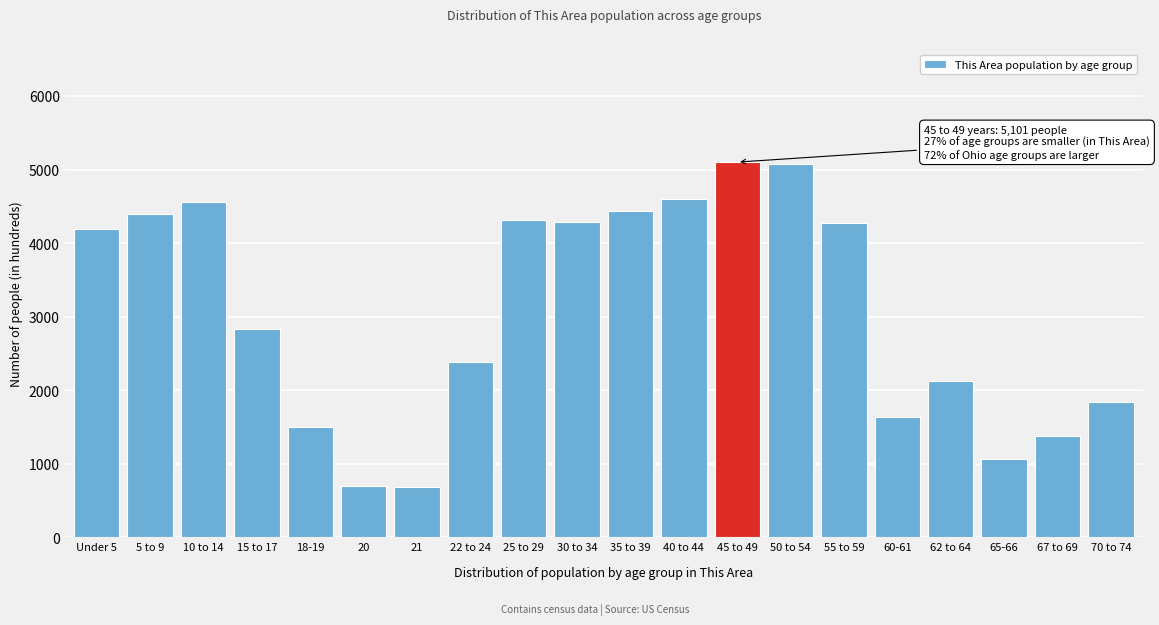

The value at 62 to 64 is 2119. True or false?

True